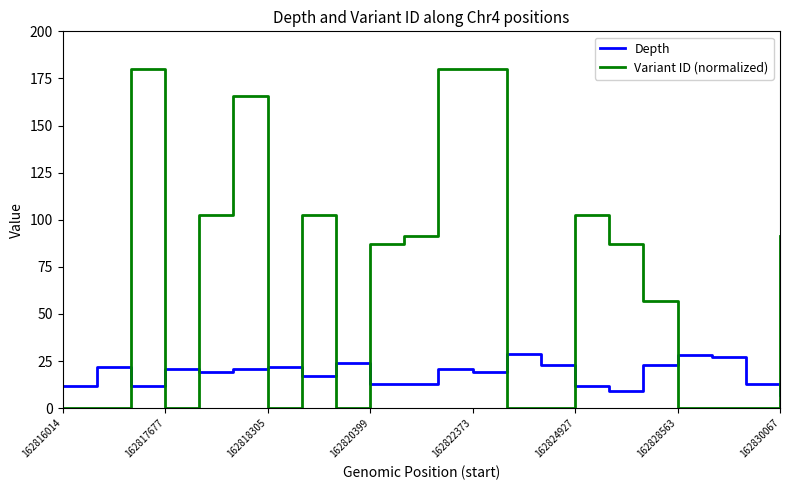

Rank the series by their average value, from highest to lowest.

Variant ID (normalized), Depth